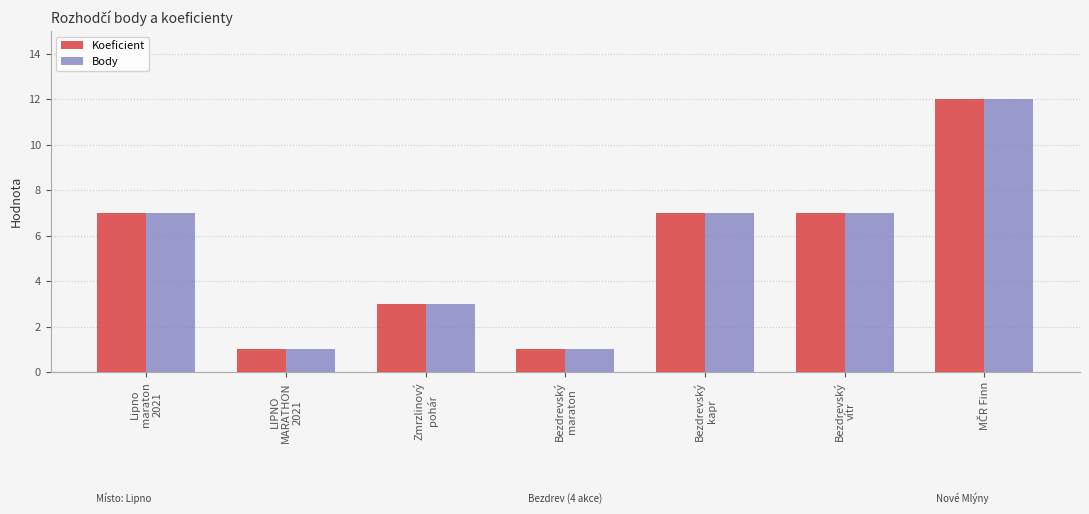

What is the maximum value for Koeficient?

12